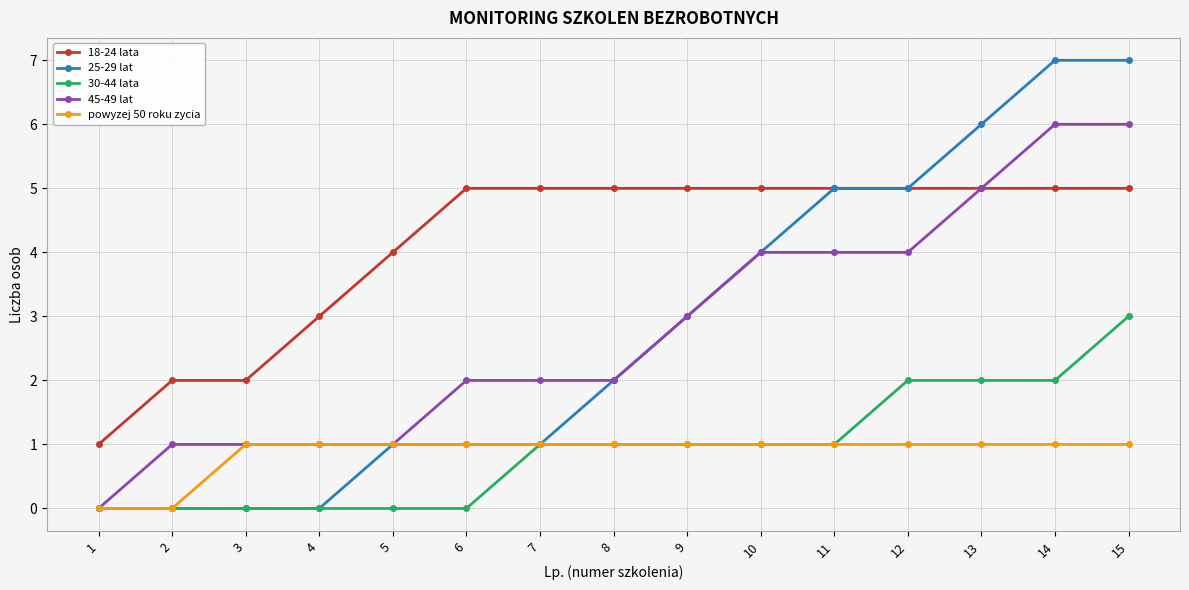

True or false: 18-24 lata and 30-44 lata cross at least once.

False